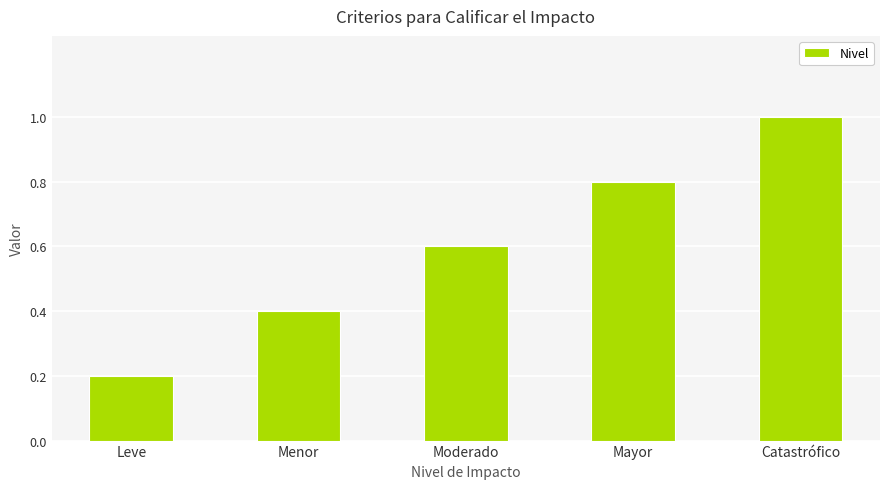

Between Moderado and Leve, which is larger?

Moderado